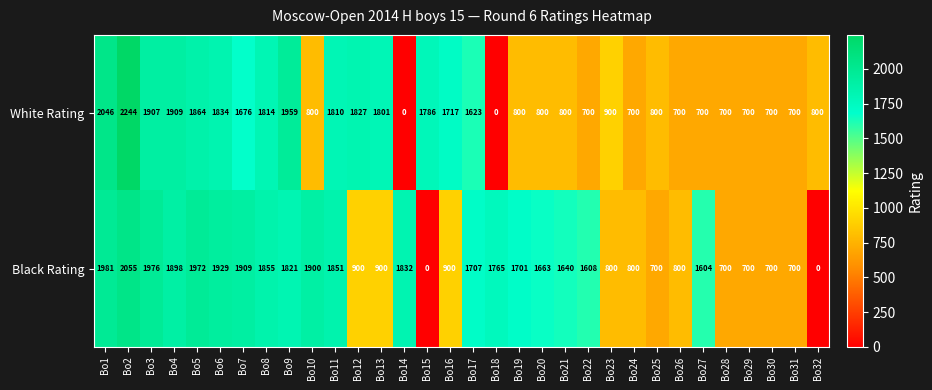

At which category does the chart reach its peak across all series?

Bo2